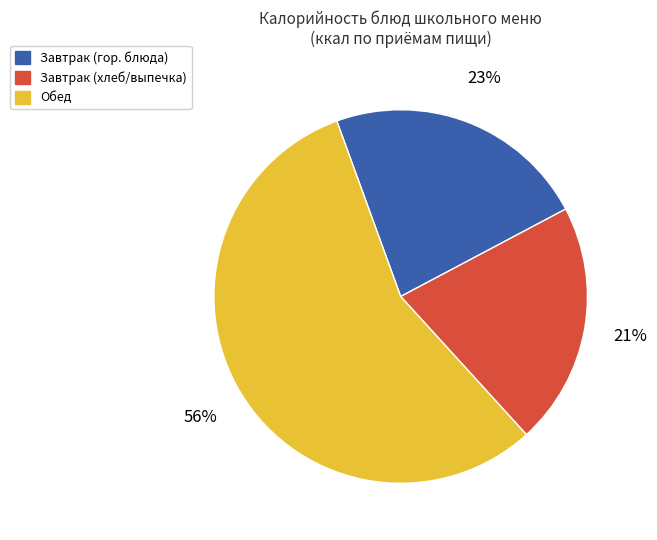

To the nearest percent, what is the difference between the largest and smallest slice percentages?

35%